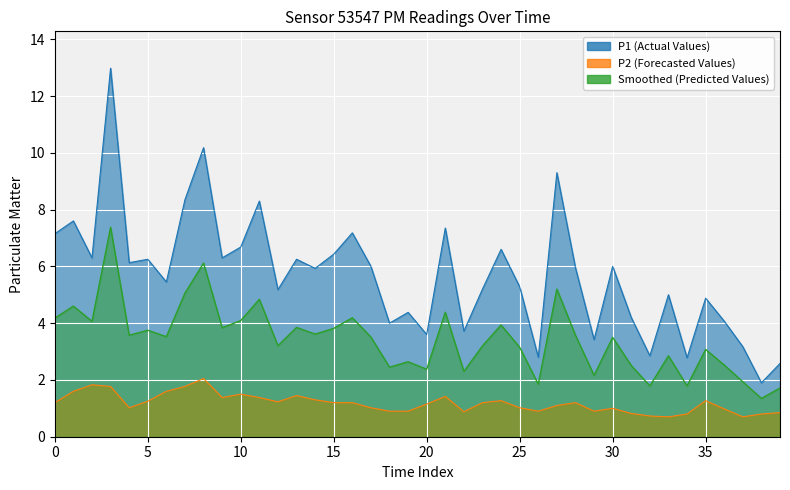

Is it true that P1 equals 6.3 at 35?

False